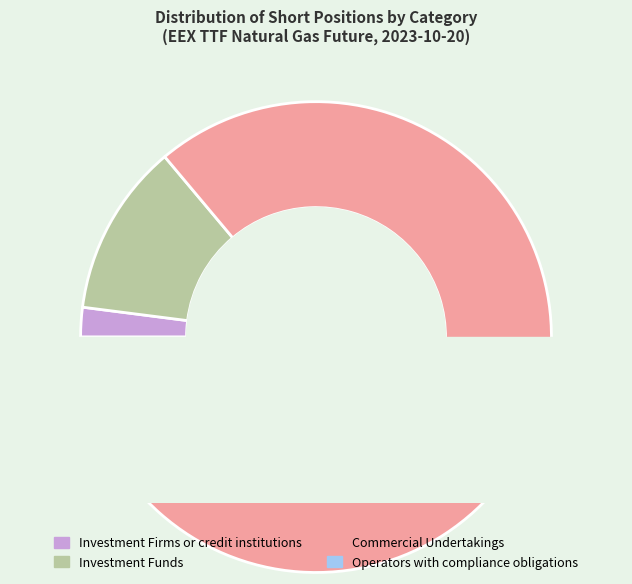

Is there any slice that represents more than half of the pie?

Yes